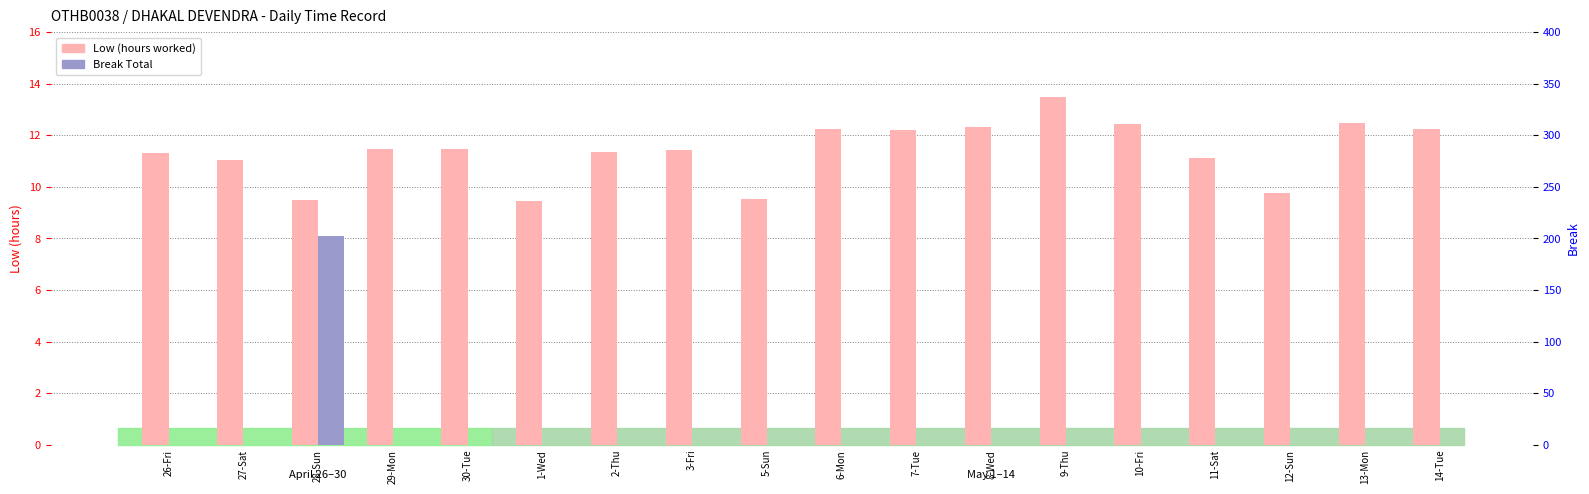

Which has a higher value, 9-Thu or 3-Fri?

9-Thu